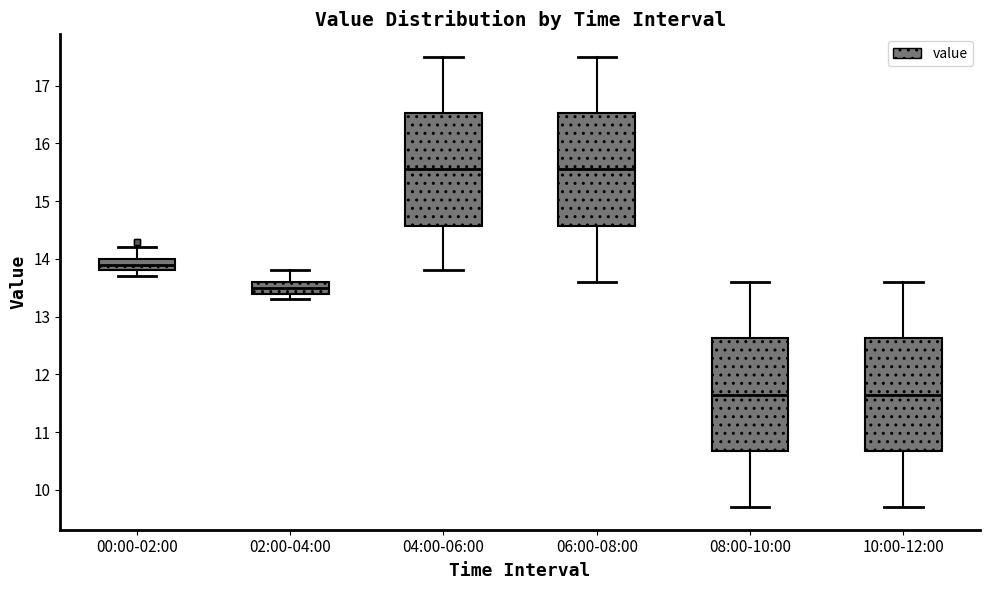

Reading left to right, read every box against the y-axis: the position of its median line, the range the box covers, and the ends of its whiskers. The values are not printed on the chart, so give them approximately, as read against the axis.

00:00-02:00: median 13.9, box 13.8 to 14.0, whiskers 13.7 to 14.2
02:00-04:00: median 13.5, box 13.4 to 13.6, whiskers 13.3 to 13.8
04:00-06:00: median 15.6, box 14.6 to 16.5, whiskers 13.8 to 17.5
06:00-08:00: median 15.6, box 14.6 to 16.5, whiskers 13.6 to 17.5
08:00-10:00: median 11.7, box 10.7 to 12.6, whiskers 9.7 to 13.6
10:00-12:00: median 11.7, box 10.7 to 12.6, whiskers 9.7 to 13.6